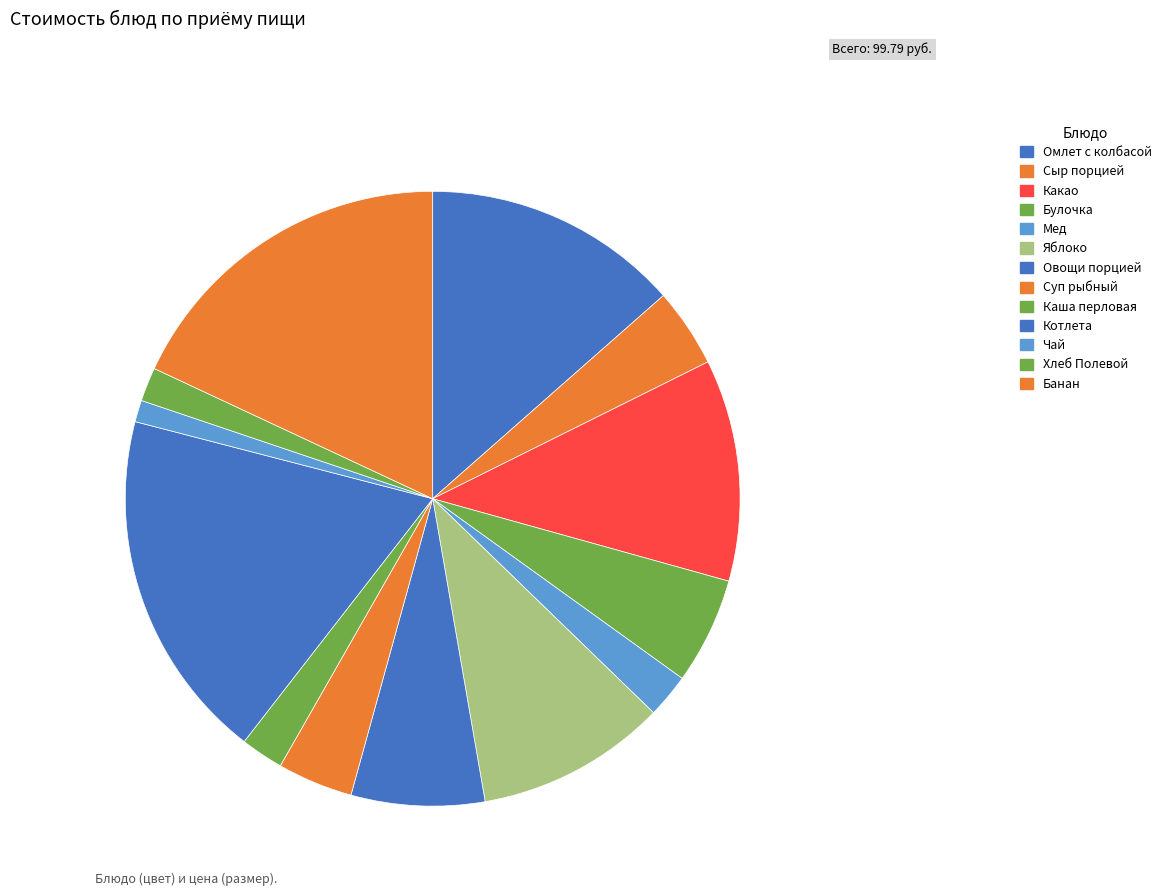

Between Булочка and Хлеб Полевой, which is larger?

Булочка